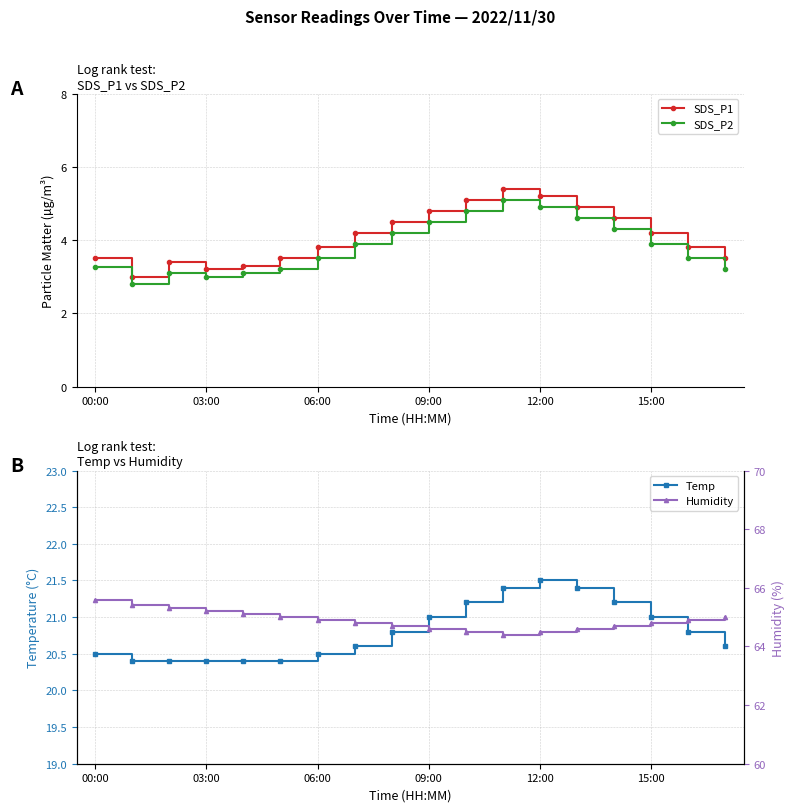

What is the value of the Humidity point at the 5th from the left?

65.1